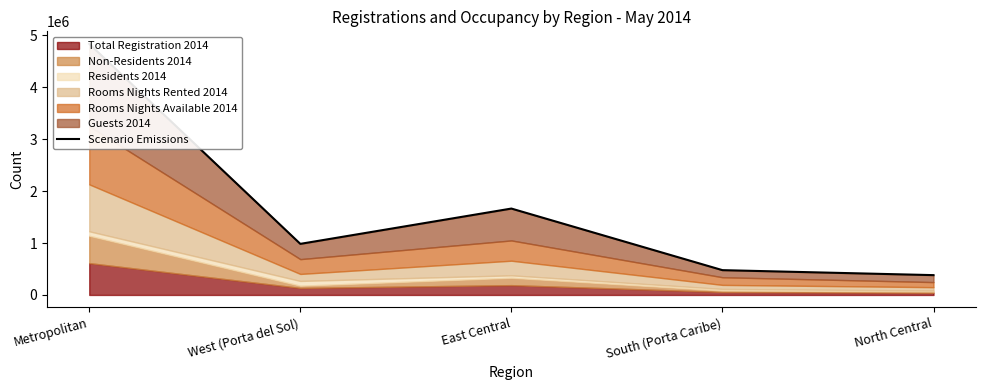

The chart shows a value of 381785 at North Central. True or false?

True